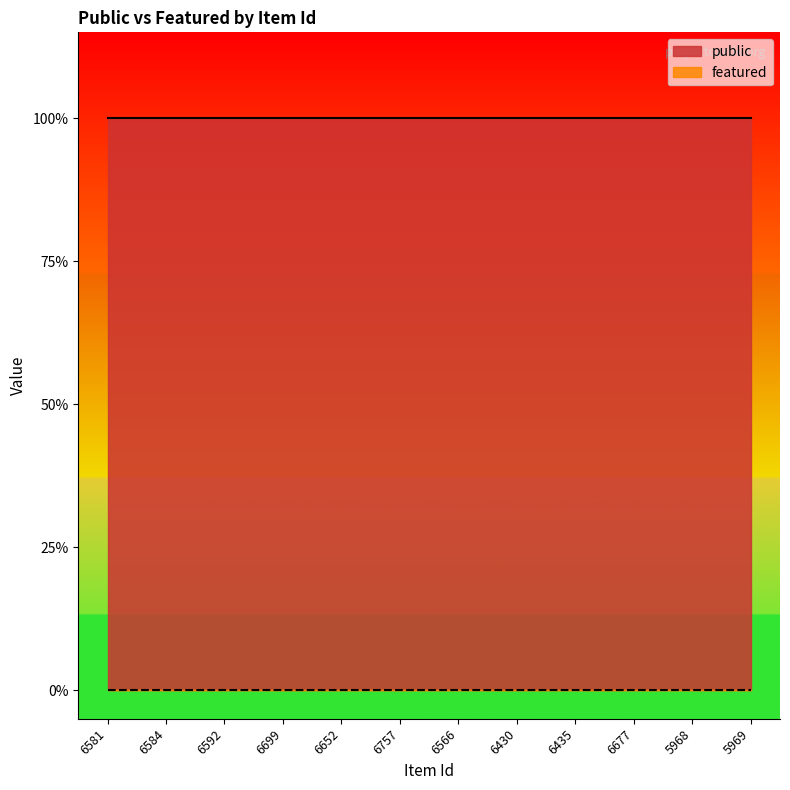

List the series in order of their peak value, highest first.

public, featured